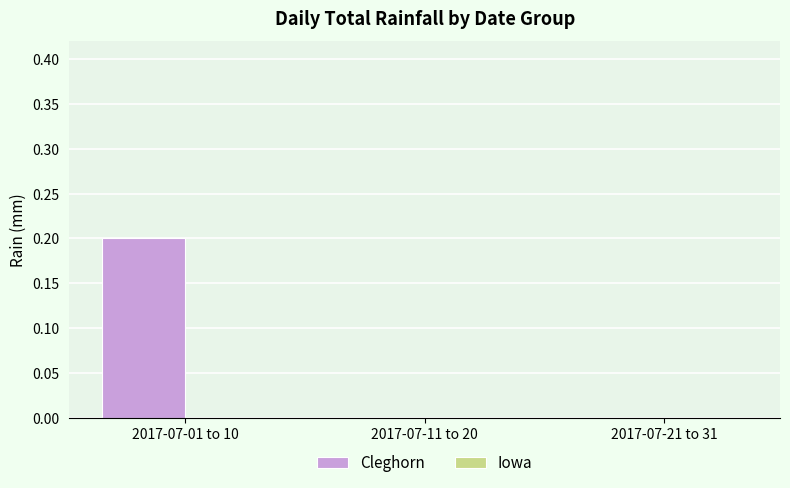

The value at 2017-07-11 to 20 is 0.0. True or false?

True